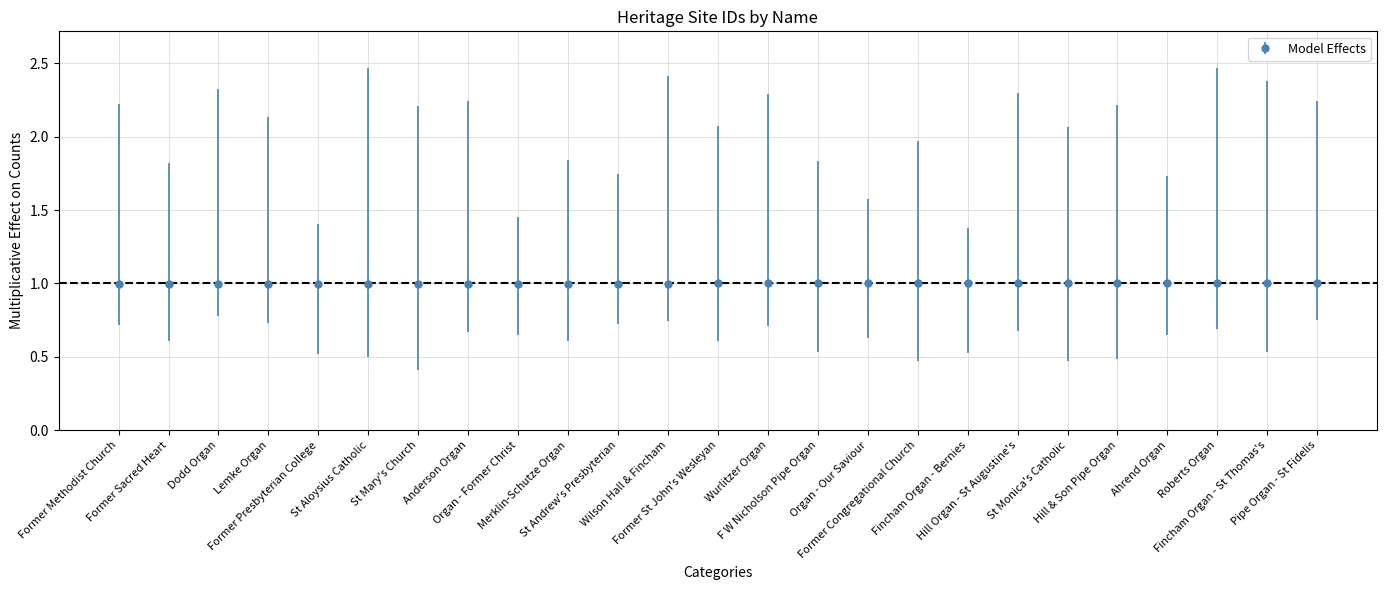

What is the average value?

1.0